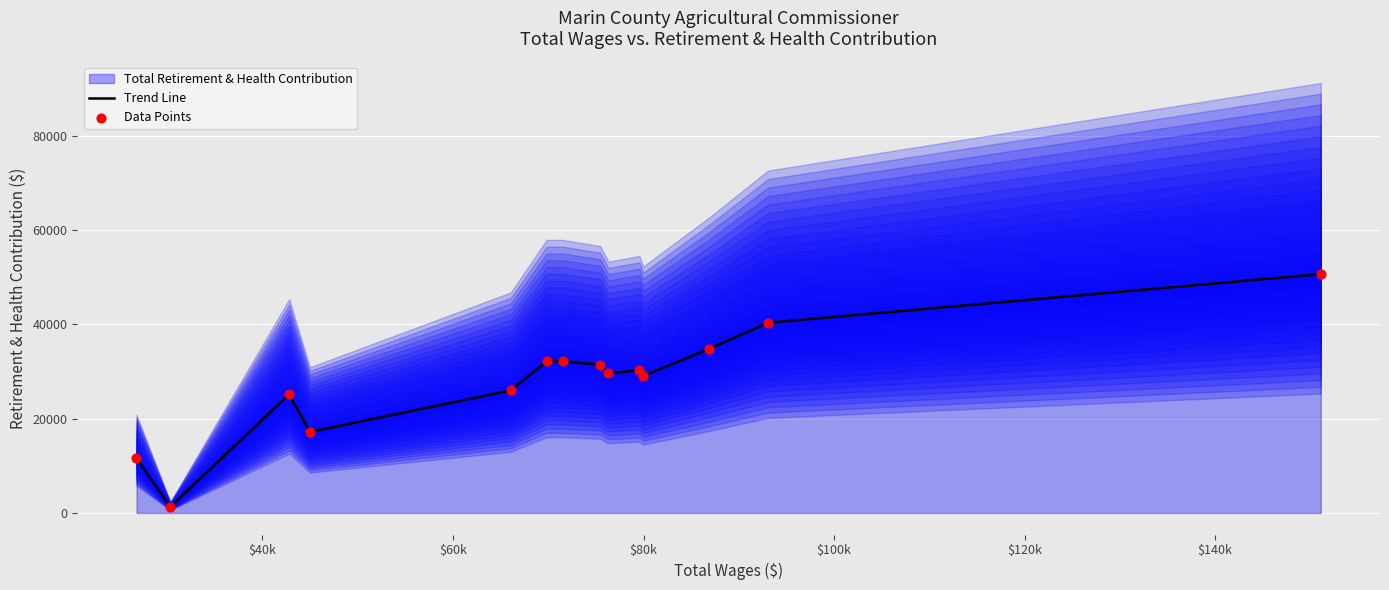

Is the value of Data Points at $40k greater than the value of Trend Line at $60k?

No